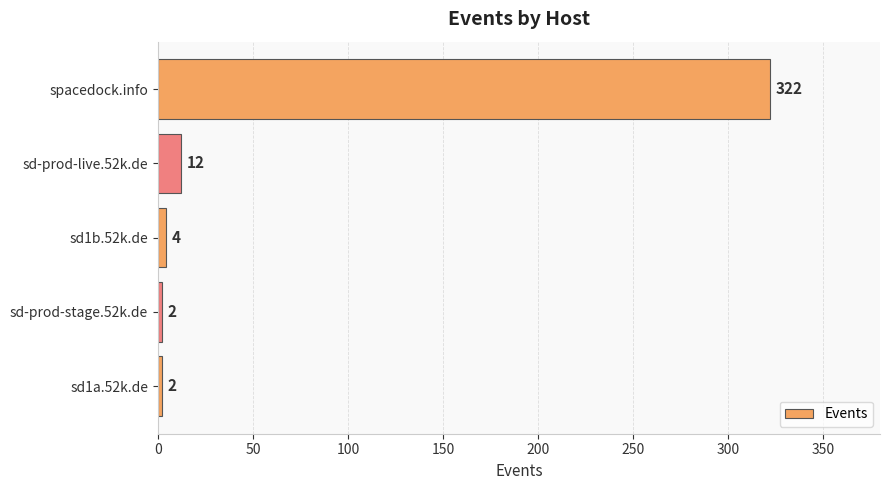

At which label is the value closest to 162?

sd-prod-live.52k.de